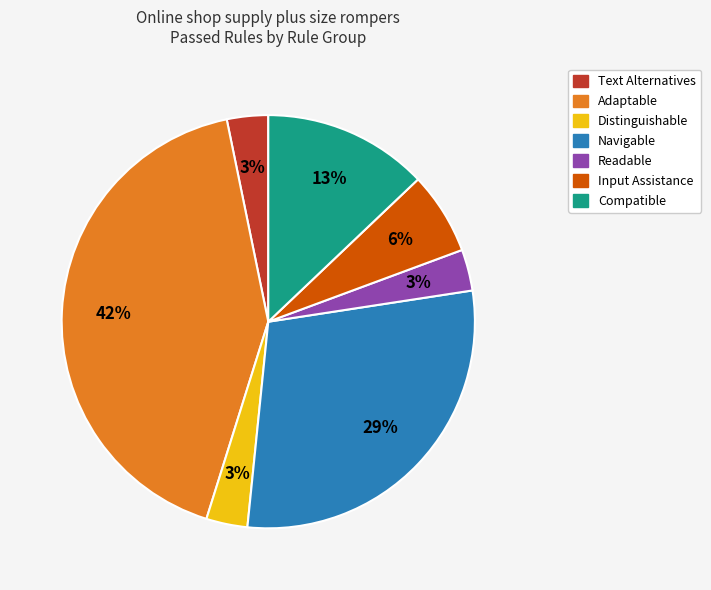

To the nearest percent, what is the average slice percentage?

14%